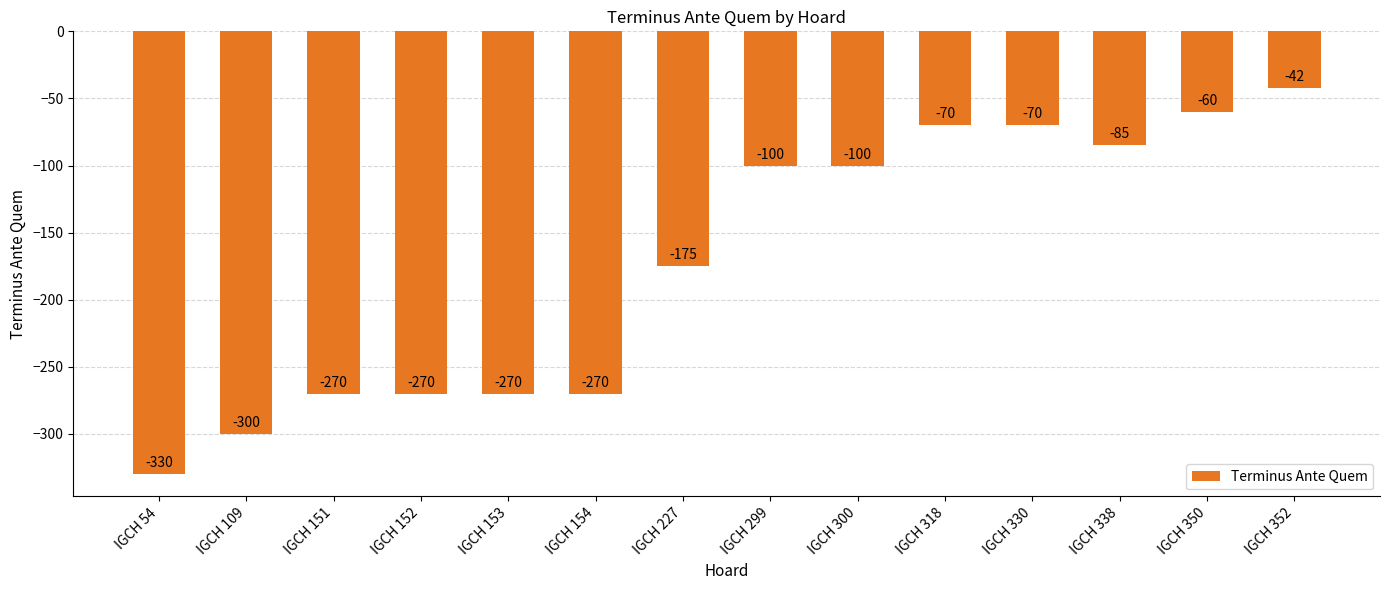

Reading left to right, transcribe all the data shown in this chart.

IGCH 54=-330	IGCH 109=-300	IGCH 151=-270	IGCH 152=-270	IGCH 153=-270	IGCH 154=-270	IGCH 227=-175	IGCH 299=-100	IGCH 300=-100	IGCH 318=-70	IGCH 330=-70	IGCH 338=-85	IGCH 350=-60	IGCH 352=-42